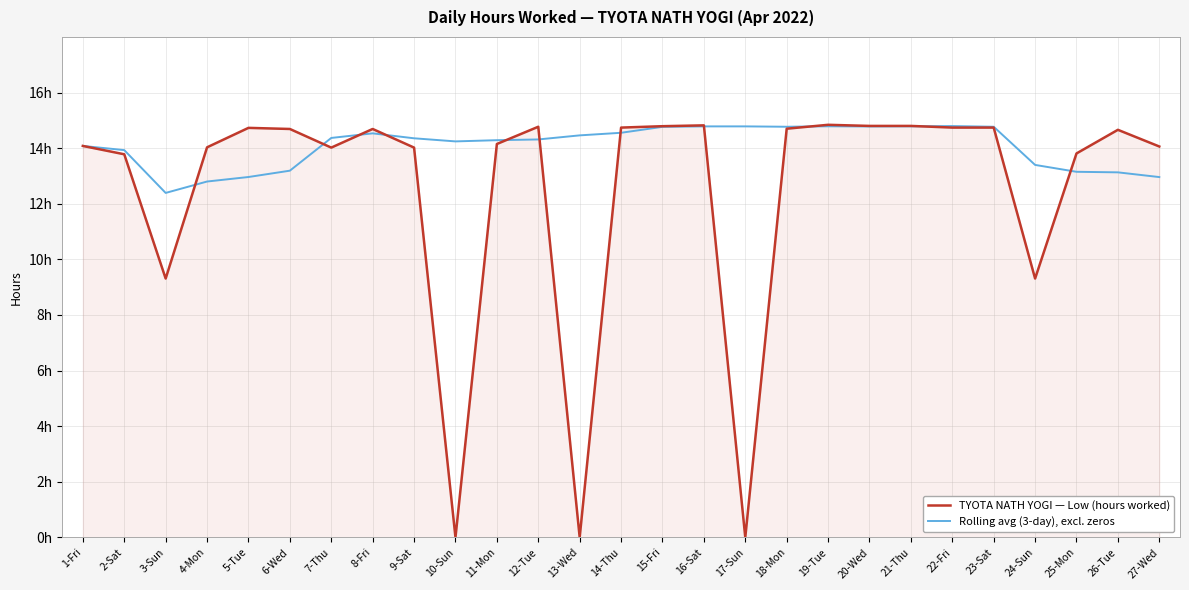

What are all the series names shown in the legend?

TYOTA NATH YOGI — Low (hours worked), Rolling avg (3-day), excl. zeros